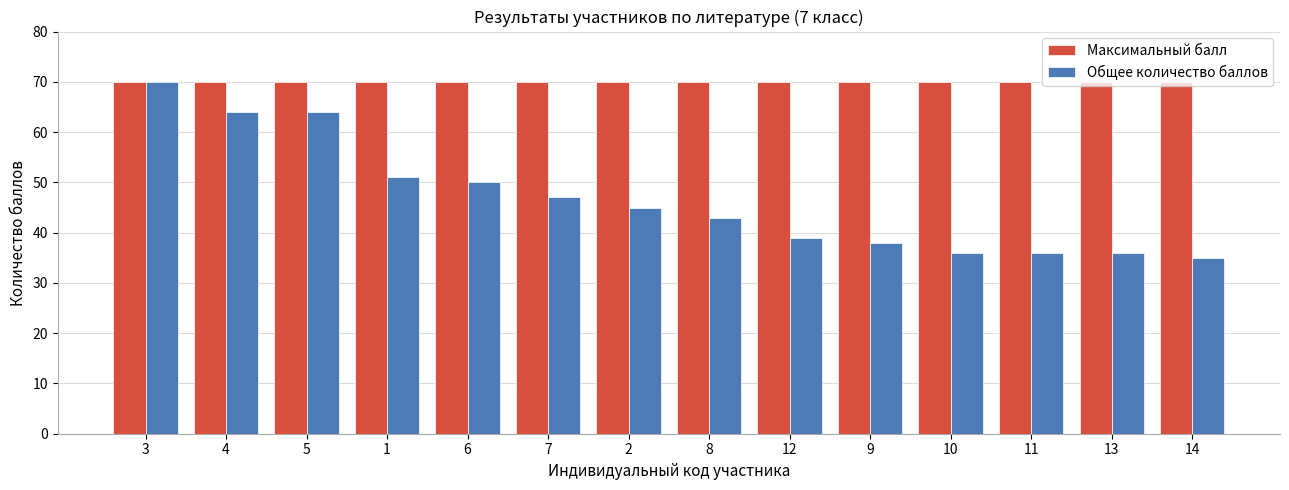

The Общее количество баллов series shows 45 at 2. True or false?

True